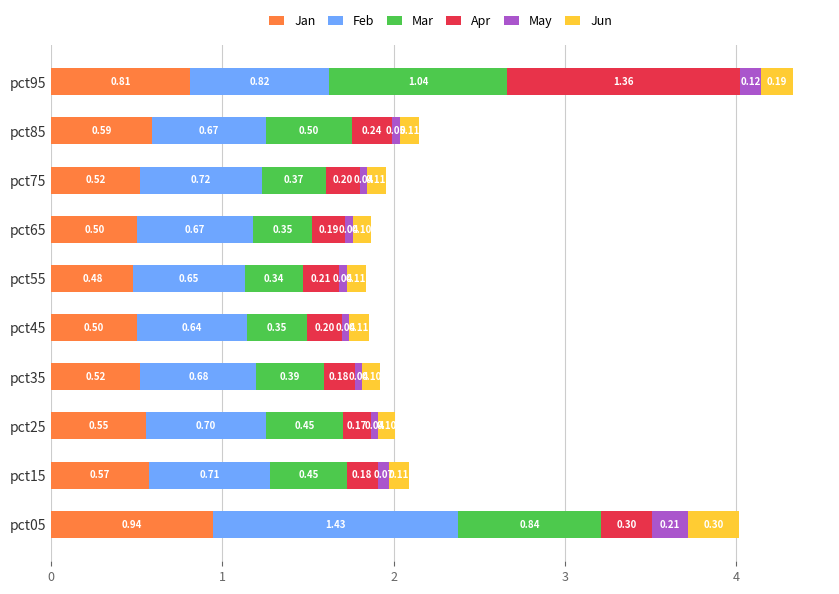

At which category is the sum across all series the highest?

pct95